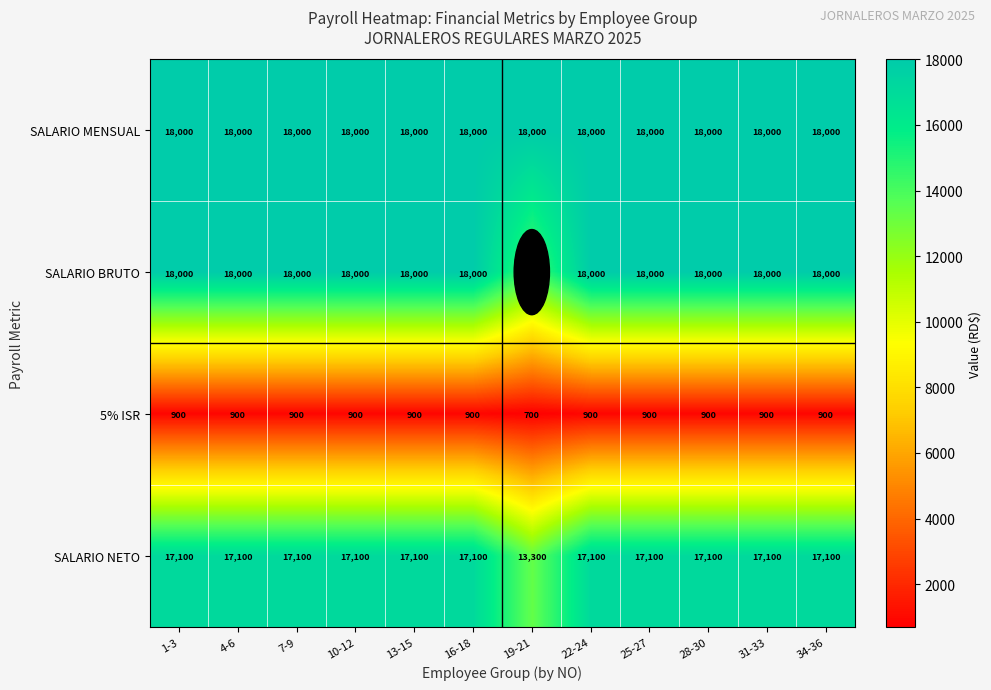

What is the difference between the highest and lowest values at 13-15?

17100